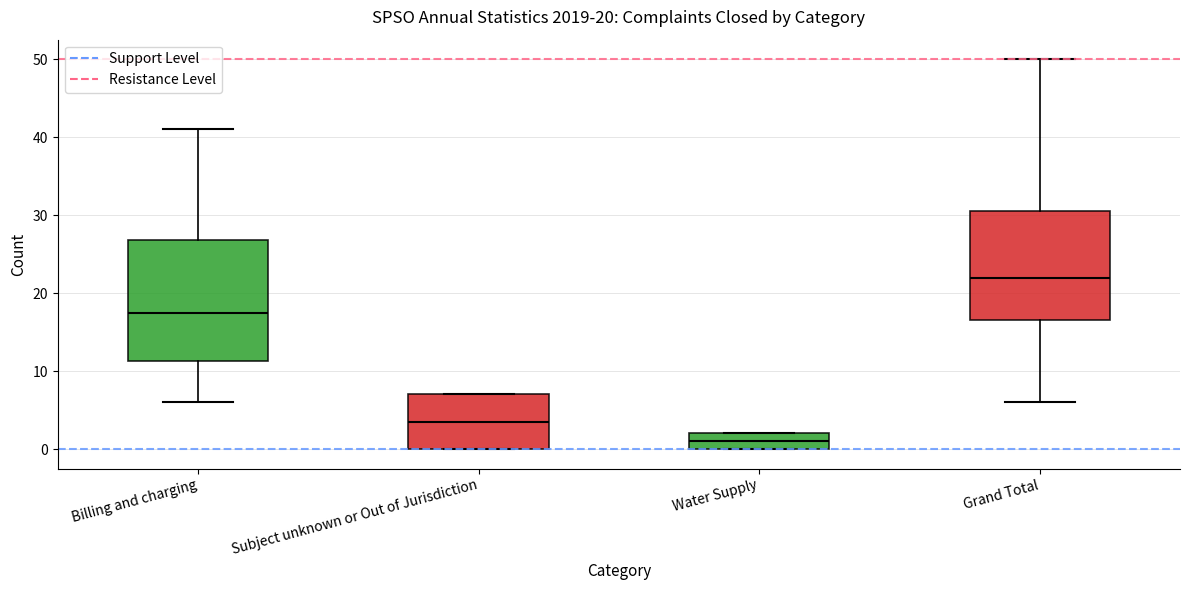

Which box has the highest median line?

Grand Total